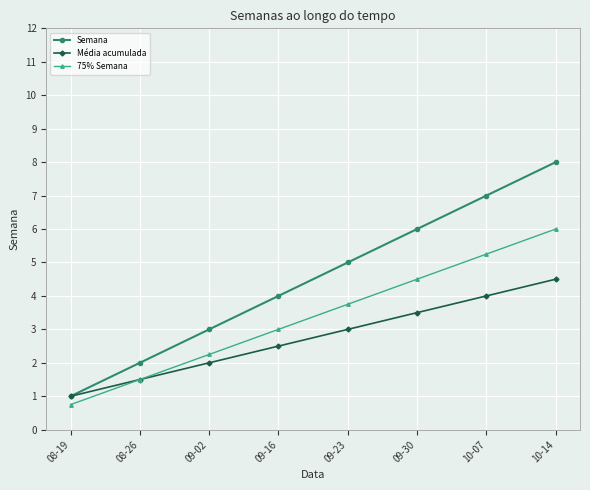

The Média acumulada series shows 1.1 at 09-02. True or false?

False